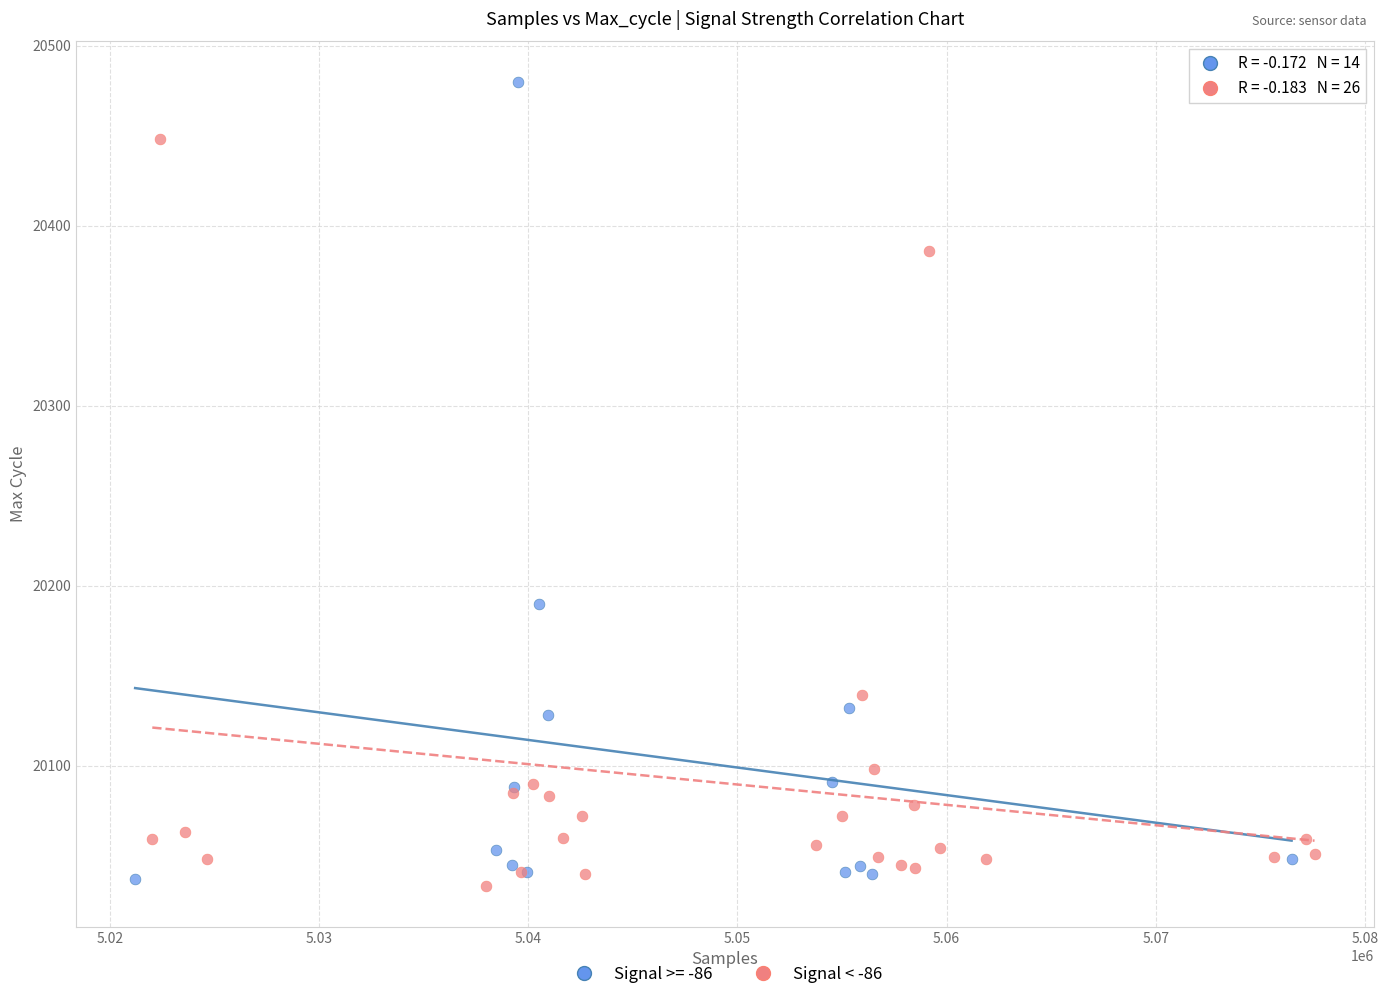

Which series reaches the maximum Y coordinate?

Signal >= -86